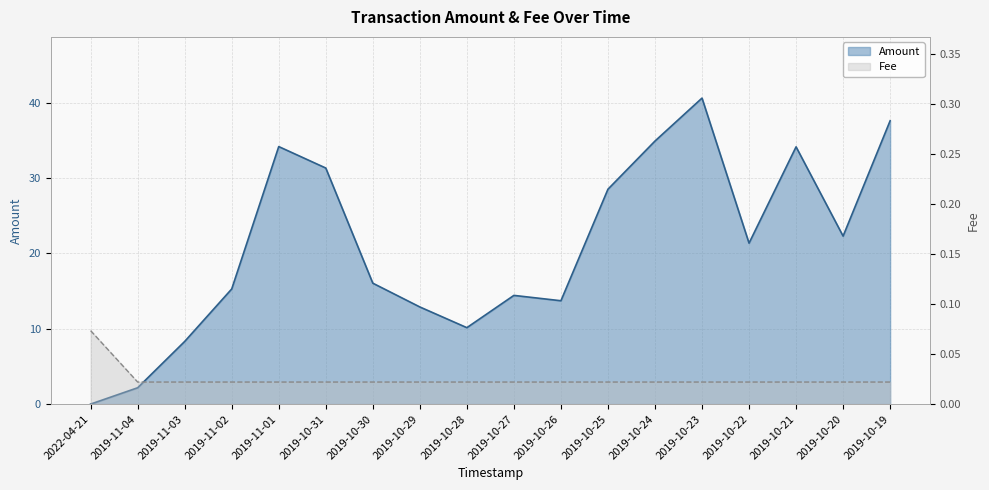

What is the spread (max minus min) of values at 2019-11-04?

2.1